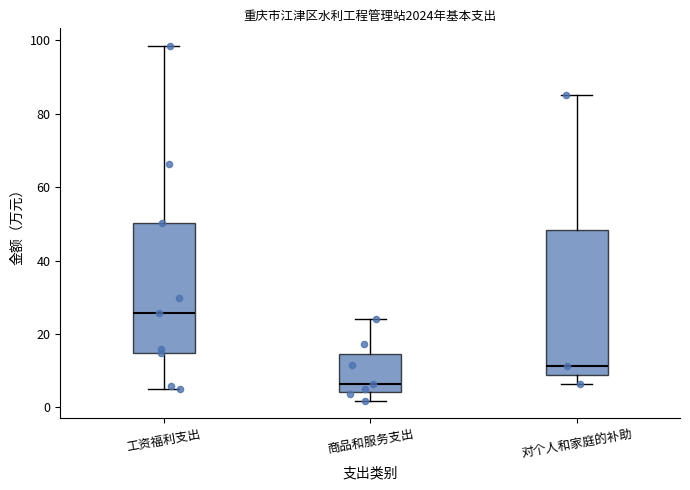

Reading left to right, read every box against the y-axis: the position of its median line, the range the box covers, and the ends of its whiskers. The values are not printed on the chart, so give them approximately, as read against the axis.

工资福利支出: median 26, box 14 to 50, whiskers 6 to 98
商品和服务支出: median 6, box 4 to 14, whiskers 2 to 24
对个人和家庭的补助: median 12, box 8 to 48, whiskers 6 to 86